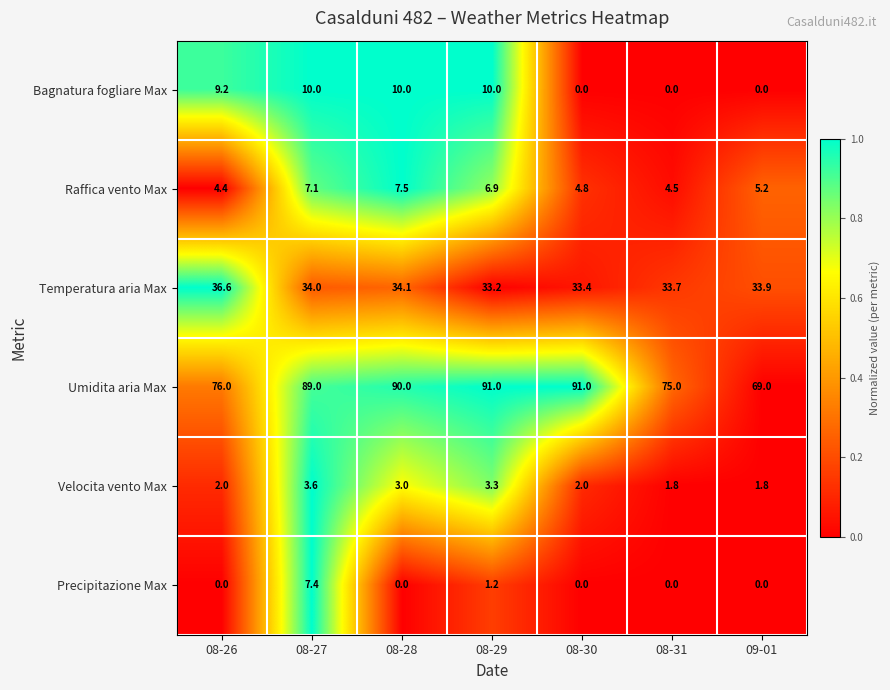

At how many categories does at least one series exceed 44?

7